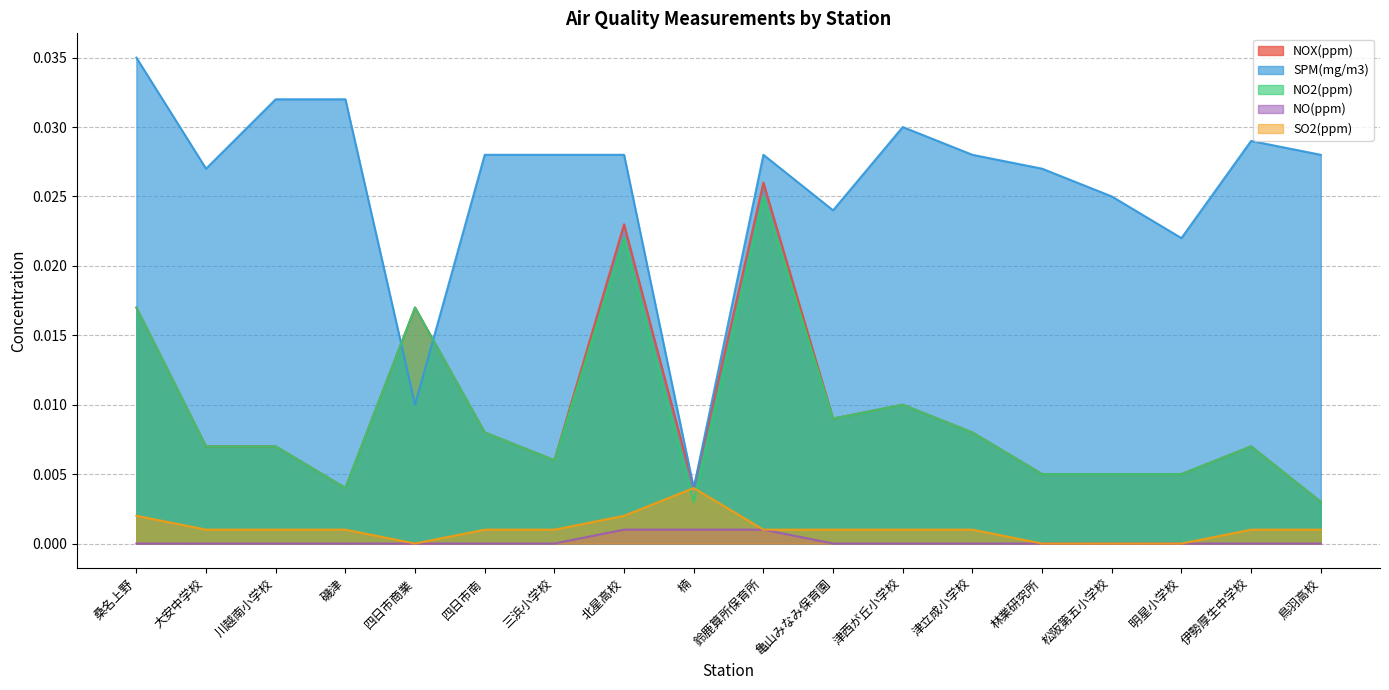

Which category has the highest value in the NOX(ppm) series?

鈴鹿算所保育所